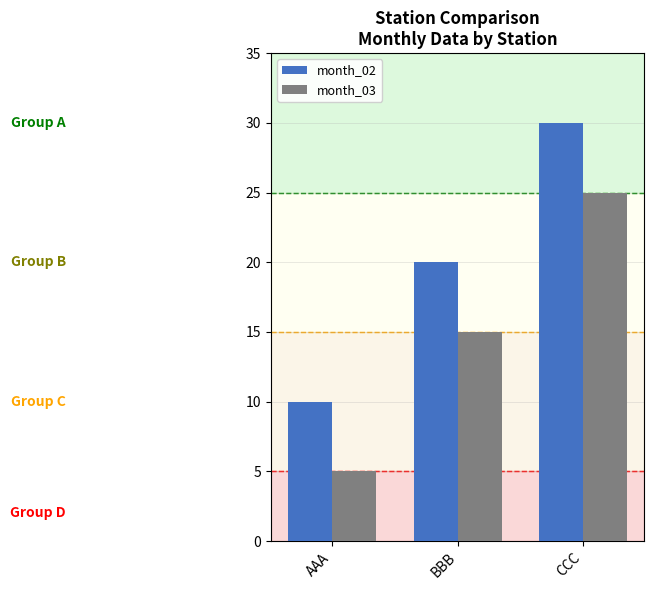

How many values in the month_03 series are below 15?

1